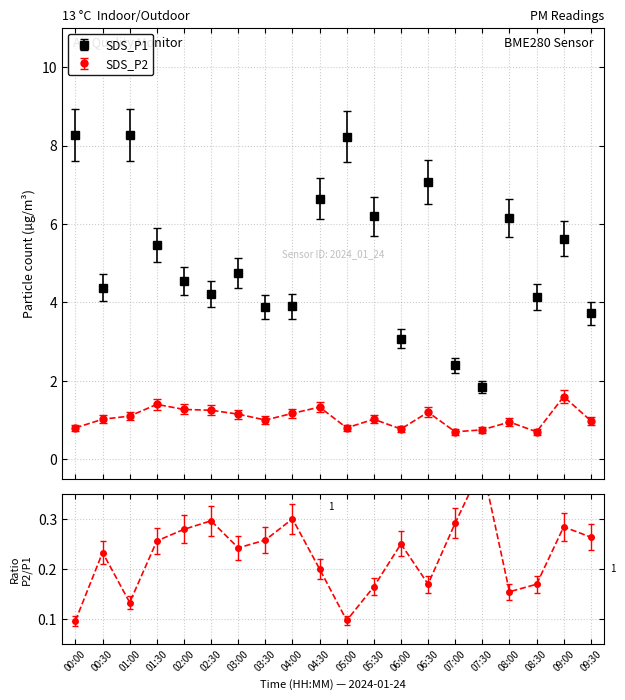

What is the approximate value of SDS_P2 at 02:30?

1.1